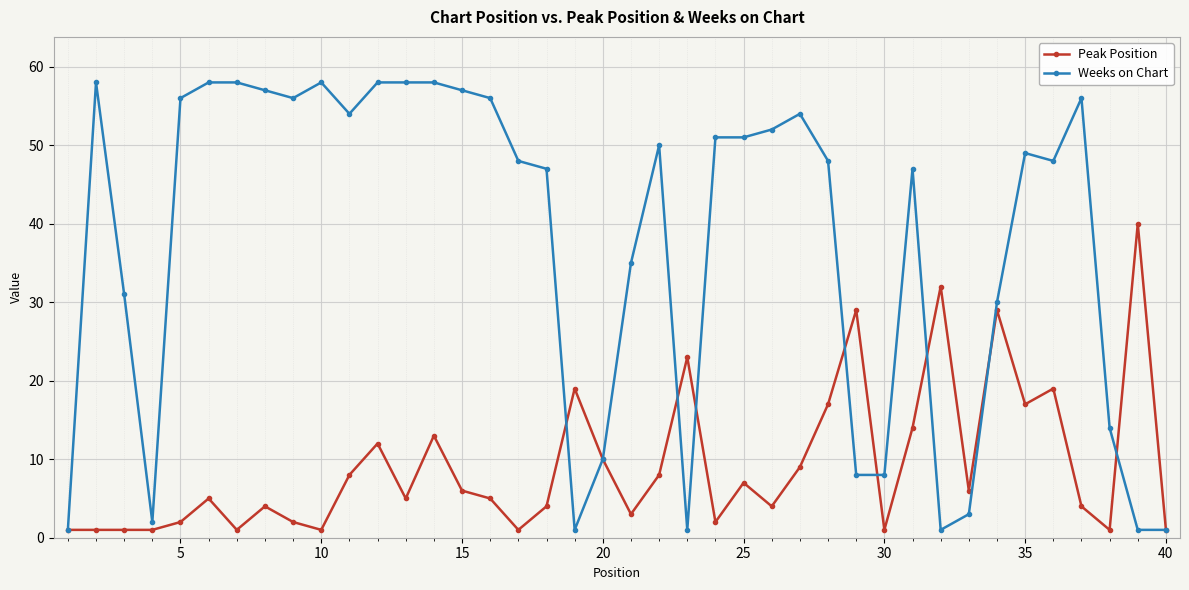

How many values in the Weeks on Chart series are below 49?

20